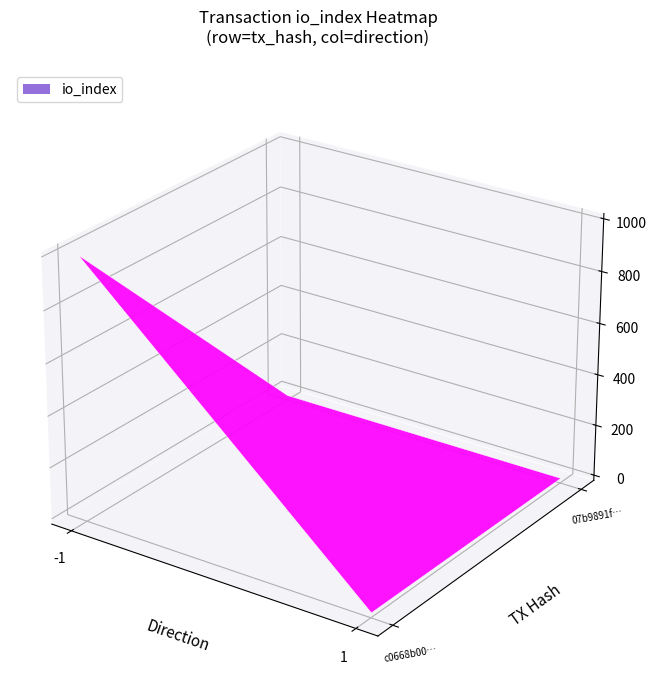

At 1, list the series in order from smallest to largest.

c0668b001799b08c56eb5caf48fdf623ab2af90, 07b9891ff091822fa2f81a17b8e8914dde70f31